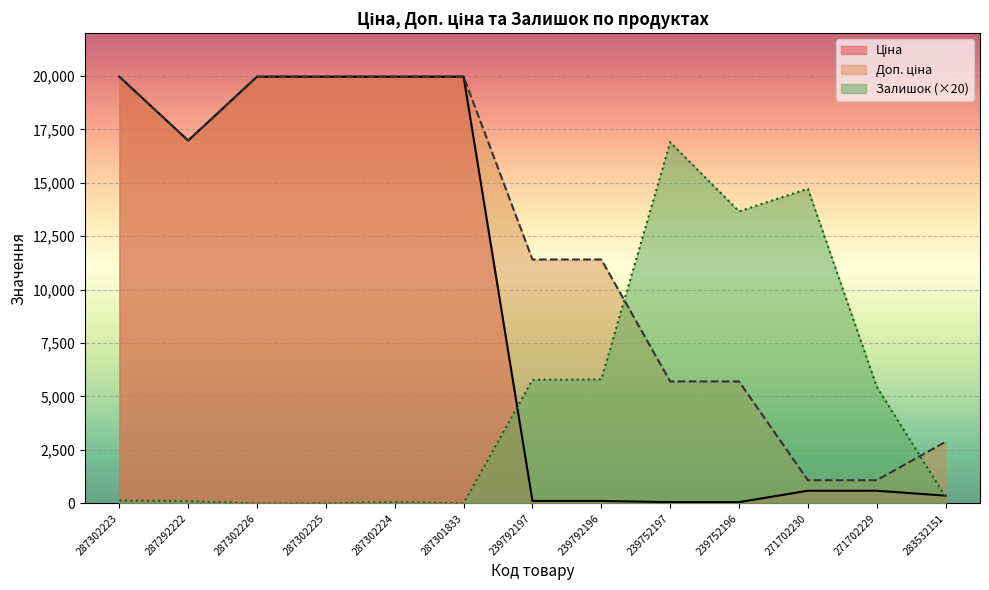

Which series has the largest range (max minus min)?

Ціна